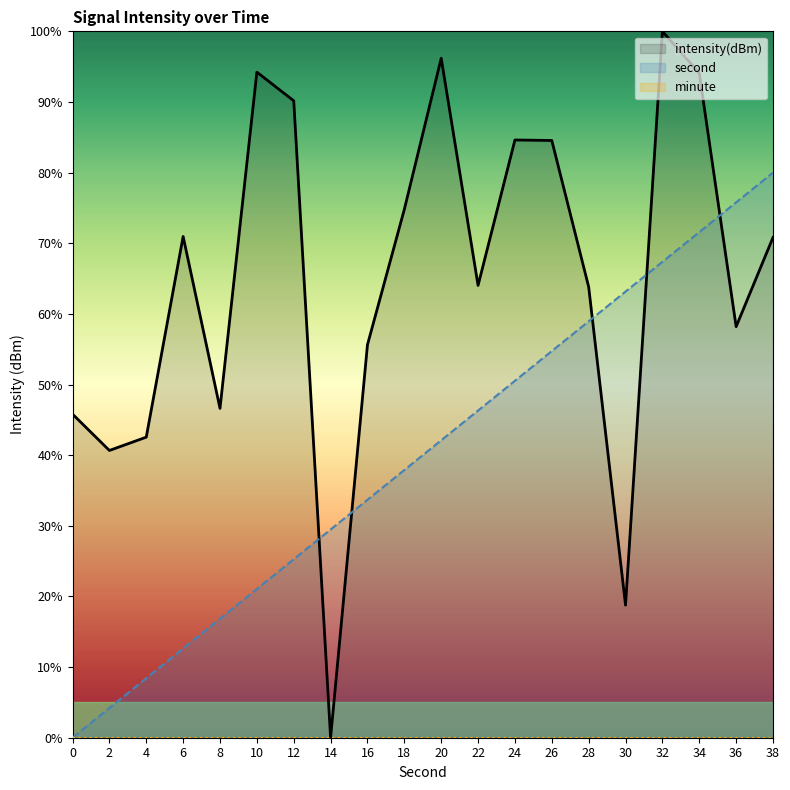

How many values in second are above zero?

19